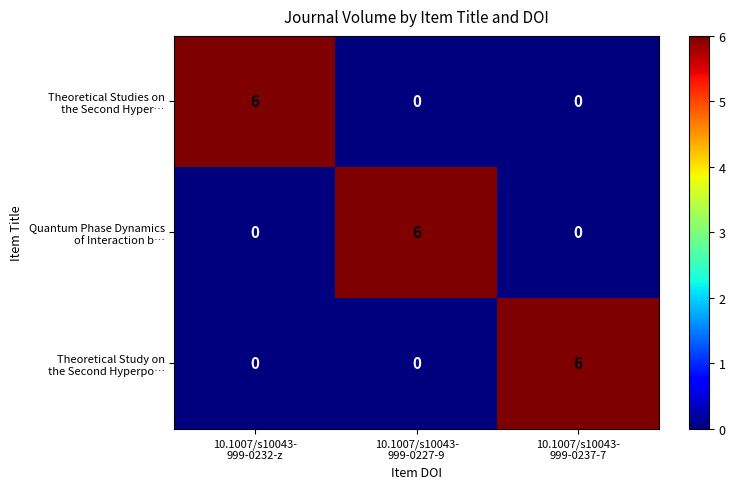

What is the greatest value displayed?

6